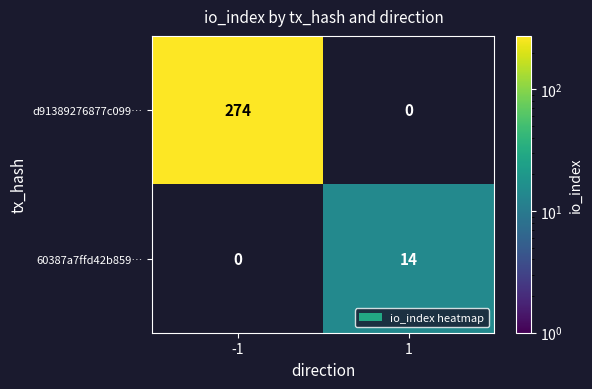

Is it true that d91389276877c099… equals 431.3 at -1?

False